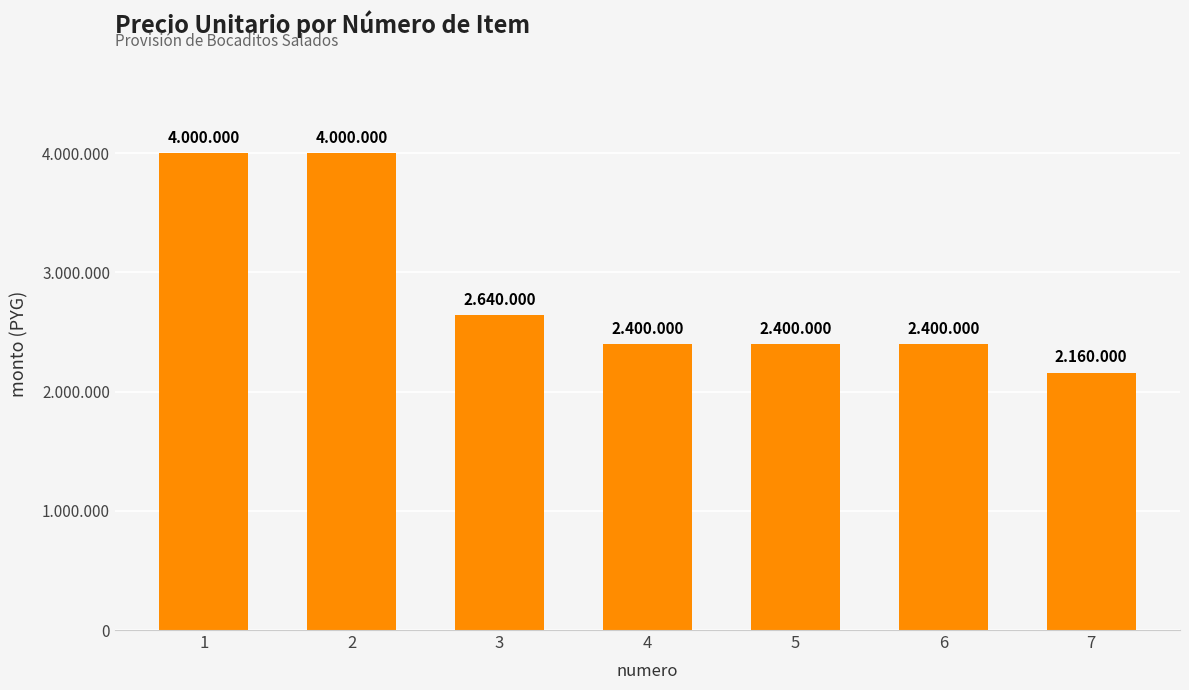

Which label corresponds to the largest value in the chart?

1